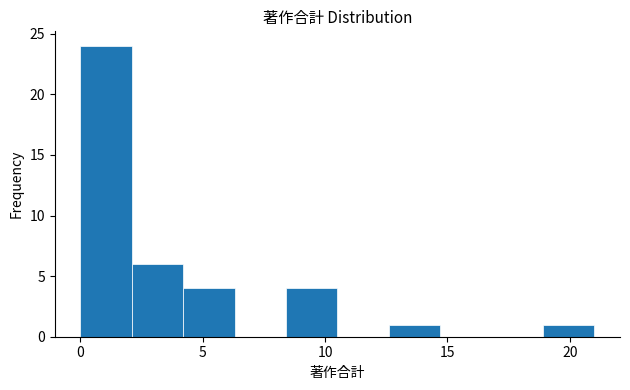

What is the height of the bar covering 4.2 to 6.3 on the x-axis? Neither the bar edges nor the heights are printed on the chart, so give them approximately, as read against the axes.

4